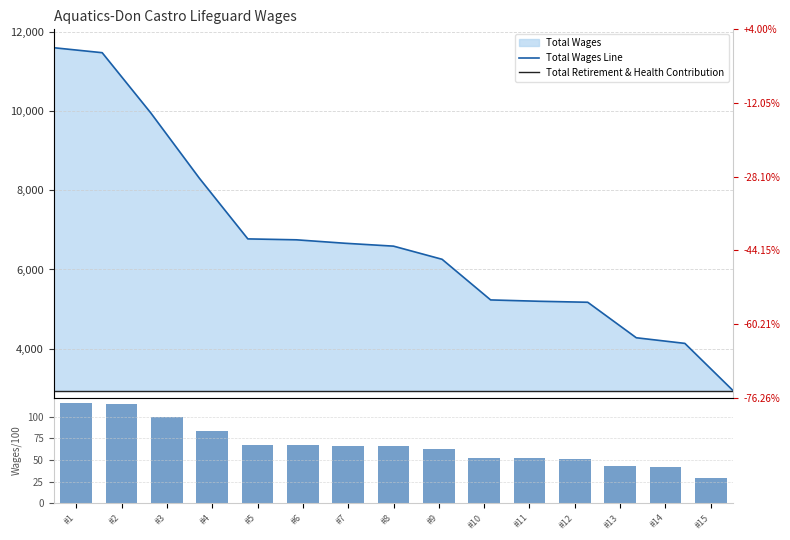

What is the approximate value of Total Wages Line at #9?

6258.0